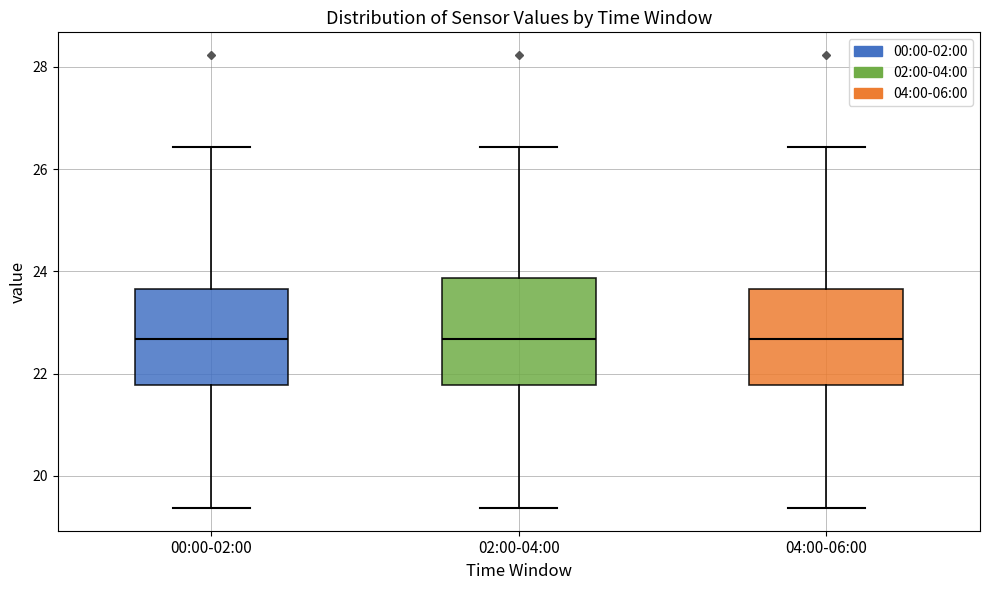

Which box is the tallest, from its lower edge to its upper edge?

02:00-04:00